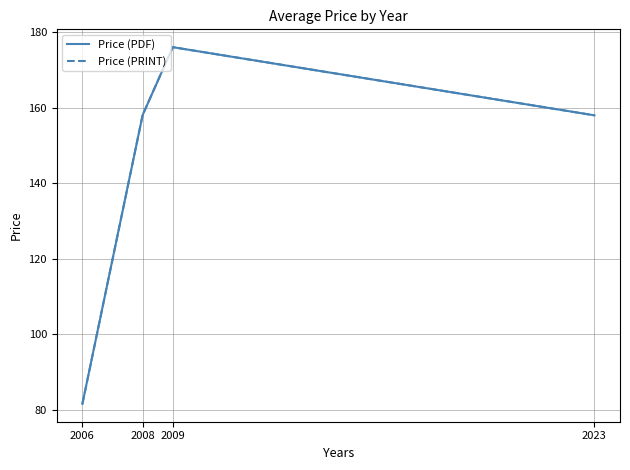

Does the chart have visible grid lines?

Yes